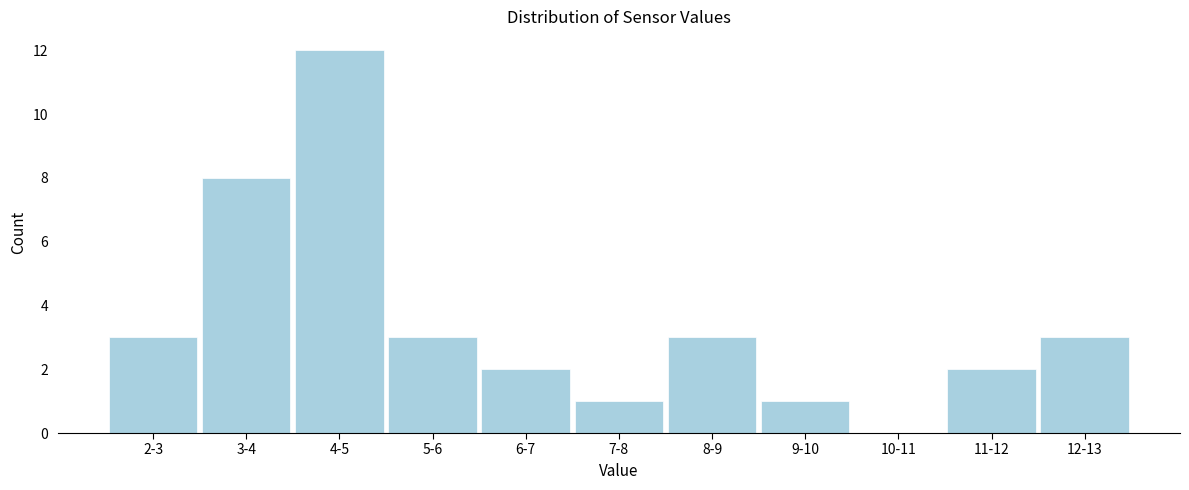

Reading left to right, list all the values displayed in this chart.

2-3=3	3-4=8	4-5=12	5-6=3	6-7=2	7-8=1	8-9=3	9-10=1	10-11=0	11-12=2	12-13=3